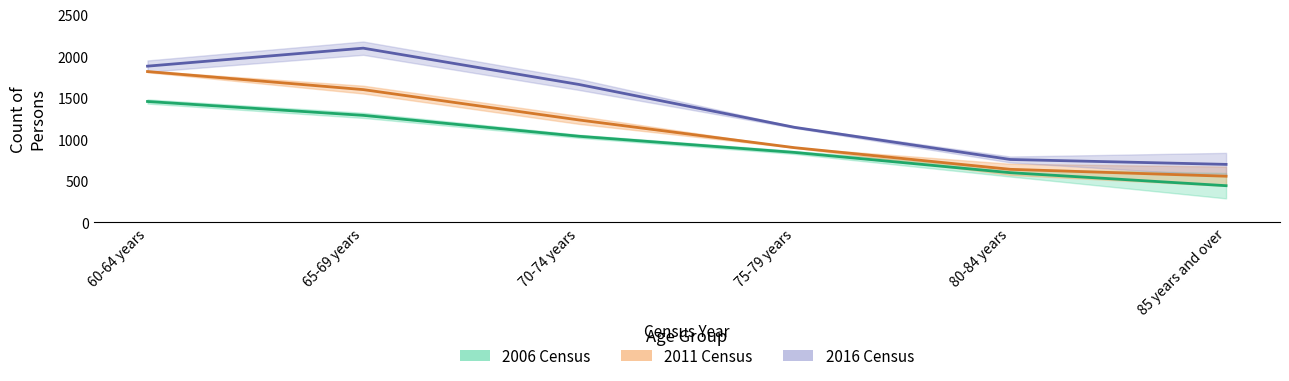

What is the label of the 4th point from the right?

70-74 years